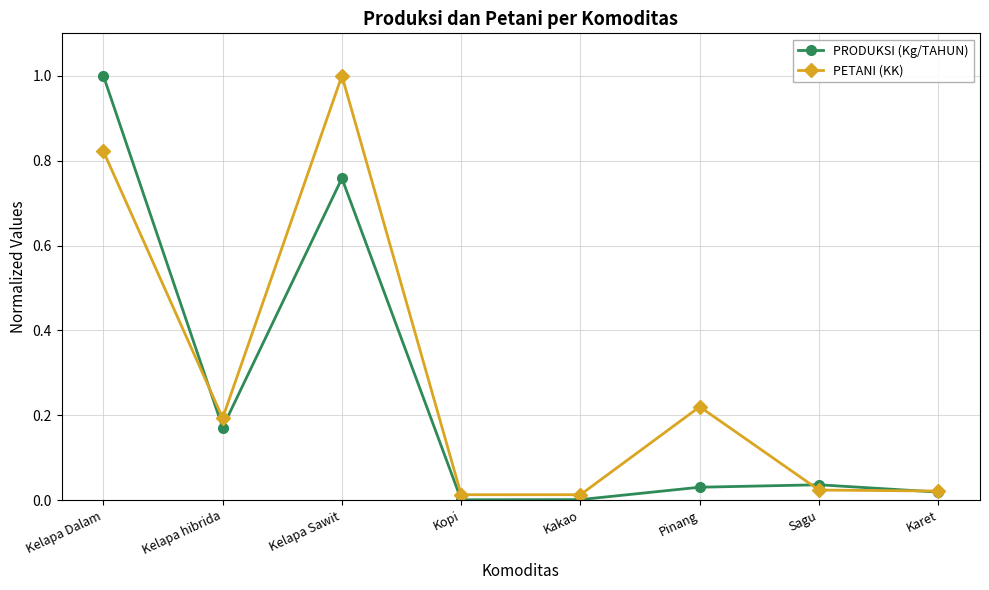

What is the label of the 7th point from the right?

Kelapa hibrida